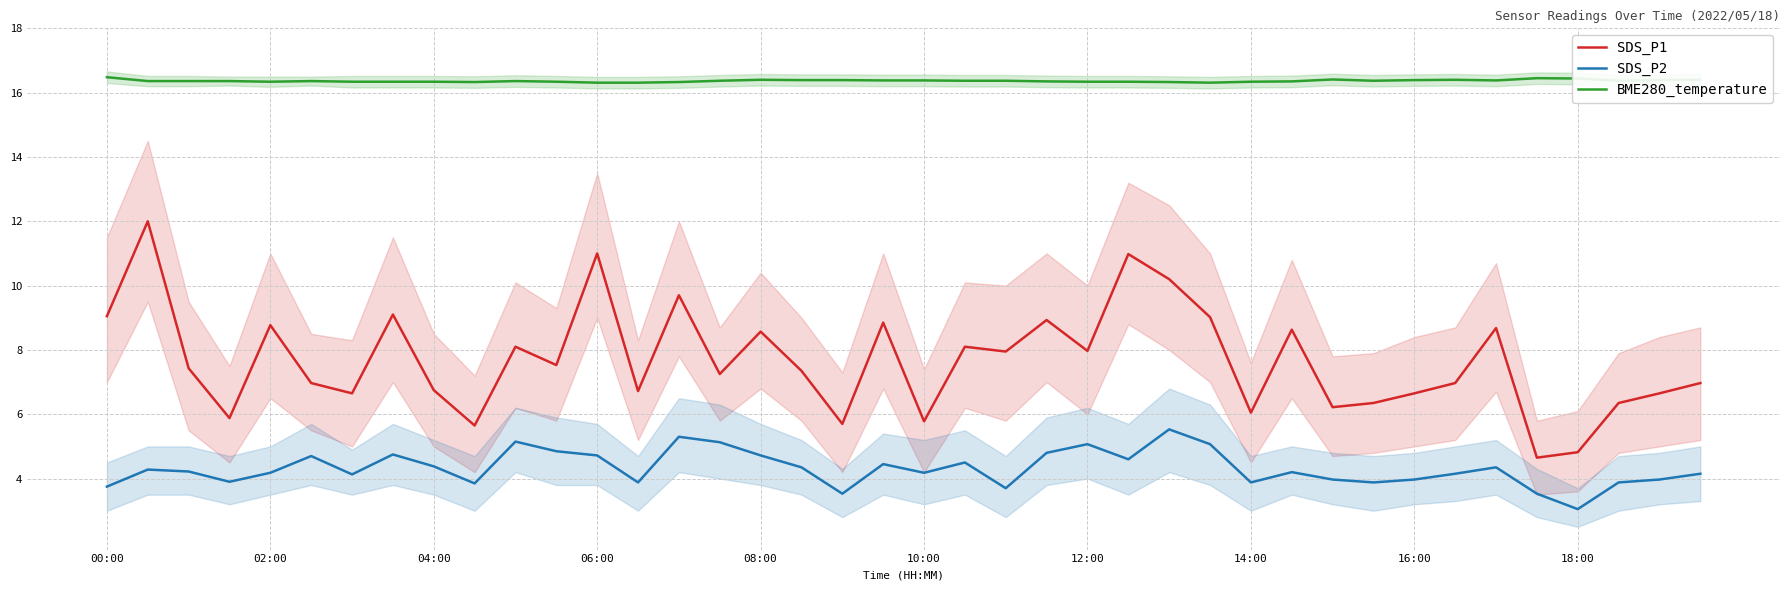

What is the sum of the SDS_P2 values at 35 and 13?

7.4